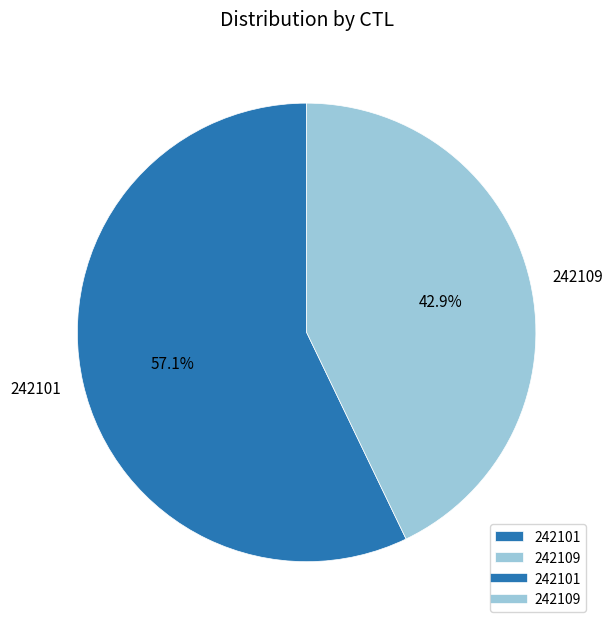

Which category has the smallest portion of the pie?

242109